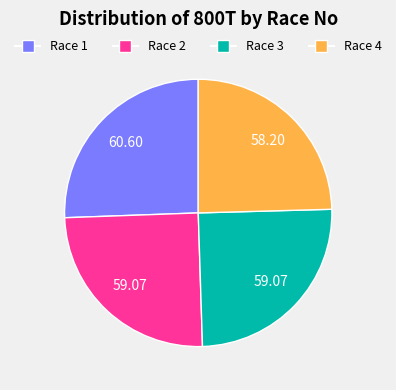

What is the ratio of the value at Race 2 to the value at Race 3?

1.0